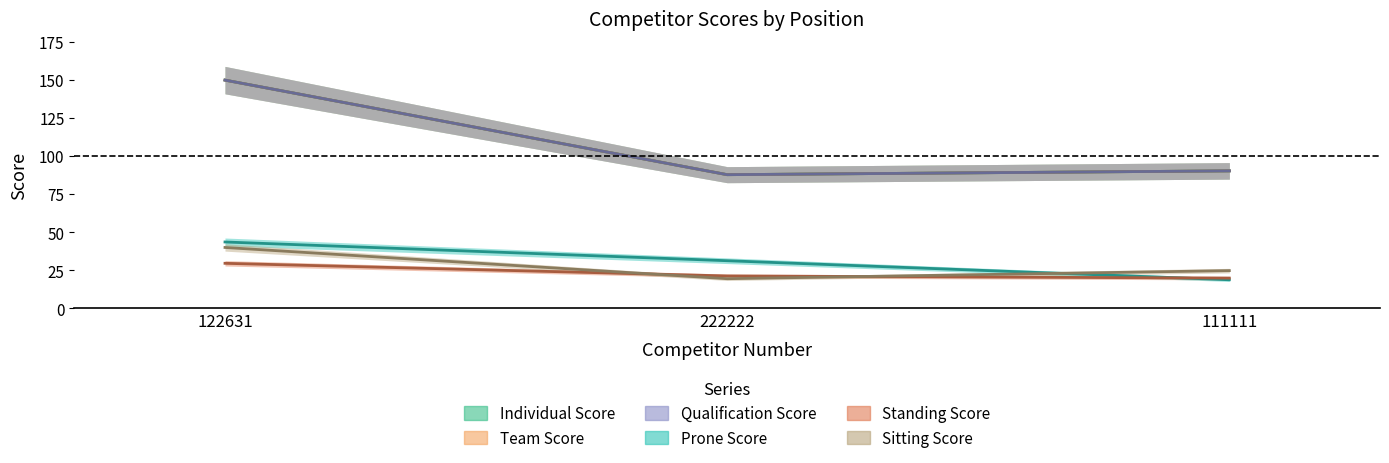

Between 222222 and 122631, which is larger?

122631